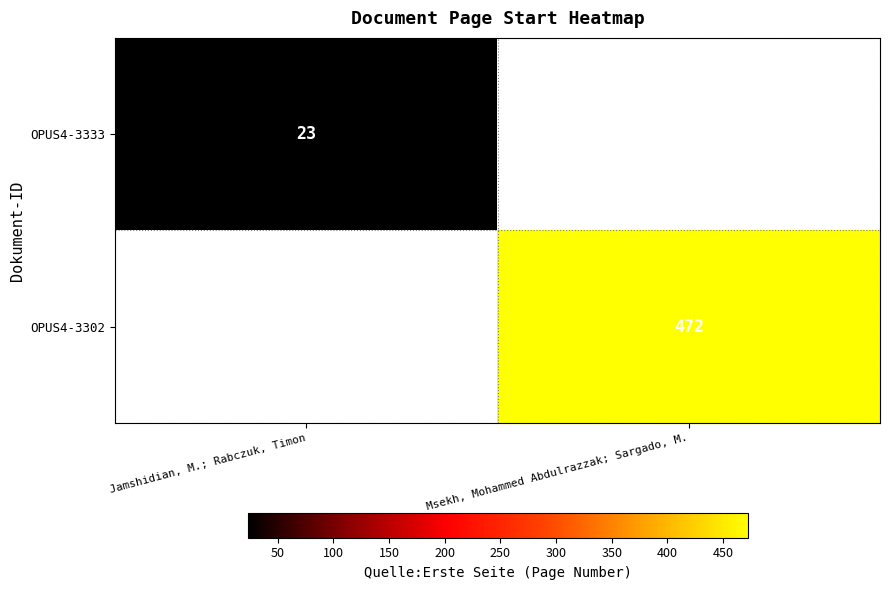

How many categories are shown in the chart?

2